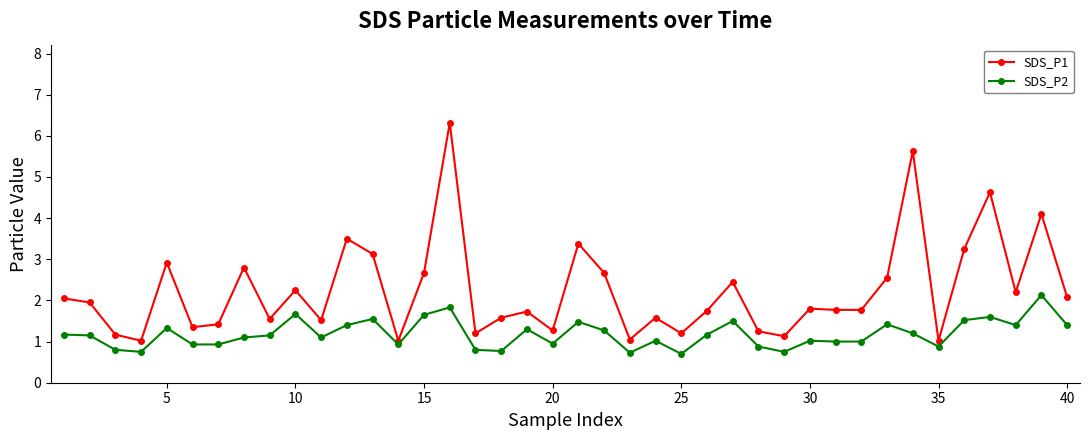

What is the value of the SDS_P2 point at the 1st from the left?

1.2